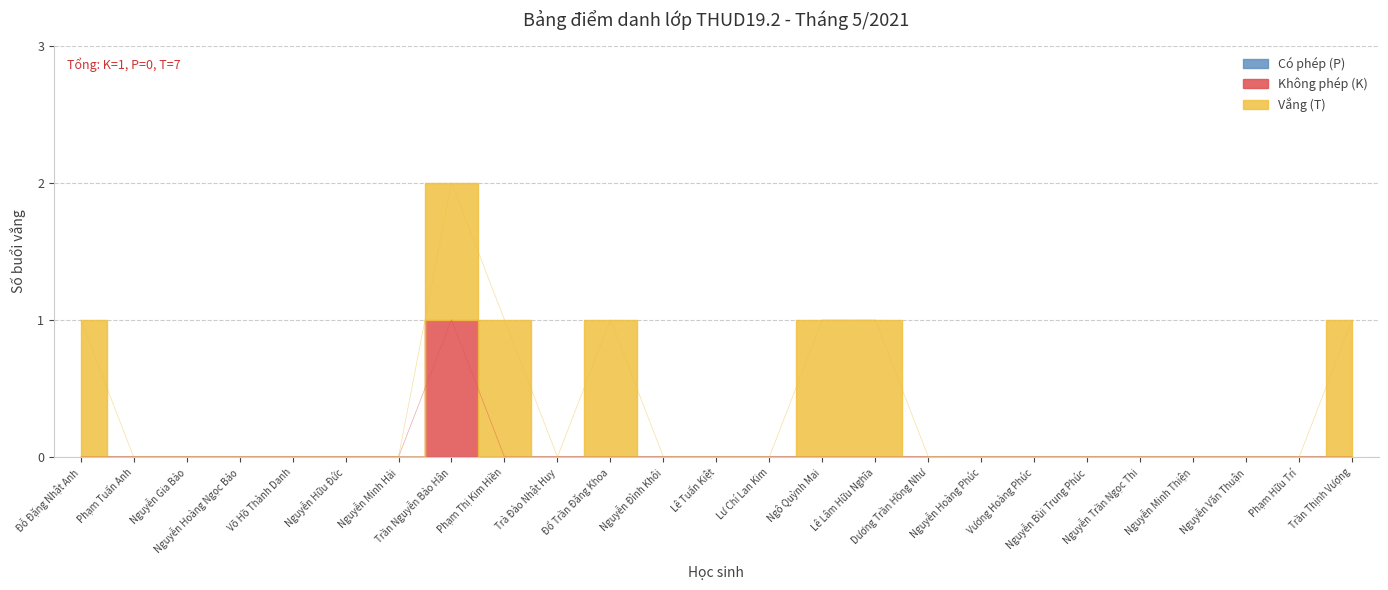

Rank the series by their maximum value, from highest to lowest.

Vắng (T), Không phép (K), Có phép (P)